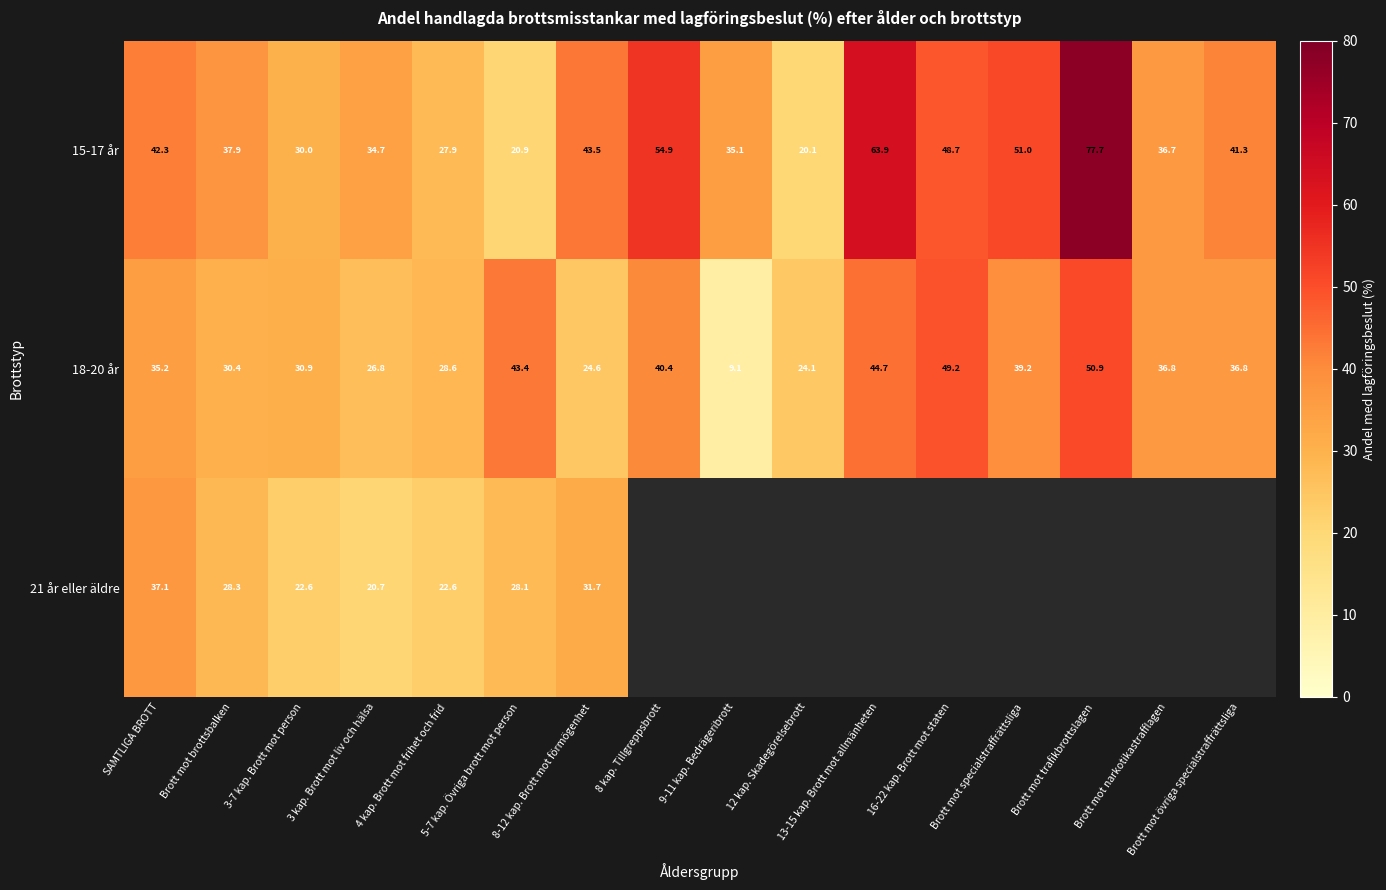

Which category has the lowest value in the 15-17 år series?

12 kap. Skadegörelsebrott